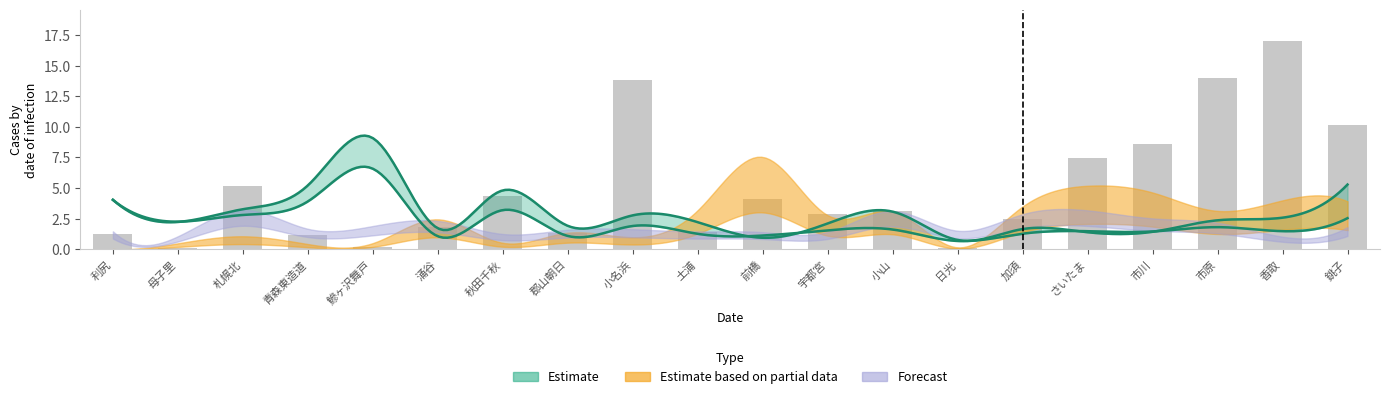

The value at 母子里 is 0.2. True or false?

False